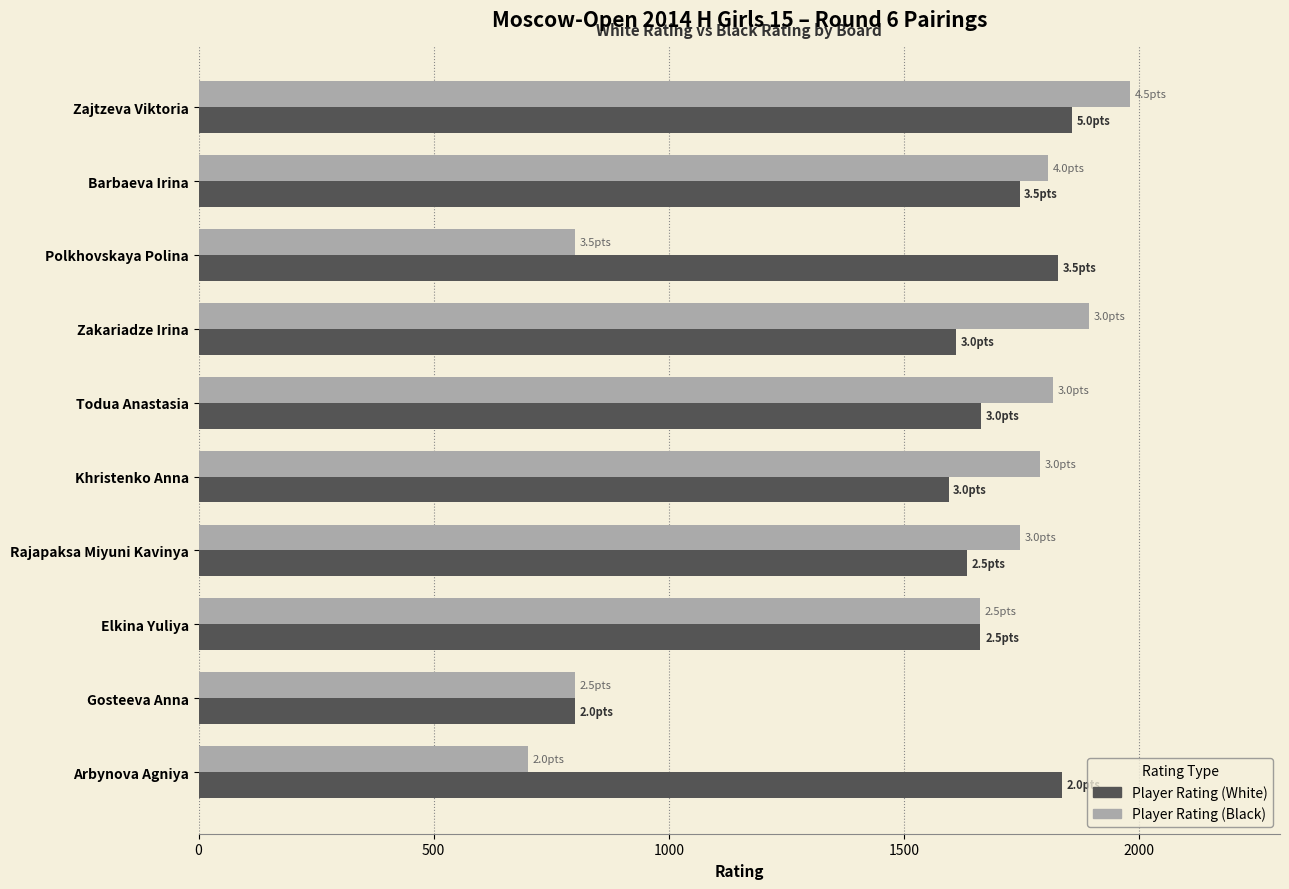

Which series has the largest range (max minus min)?

Player Rating (Black)